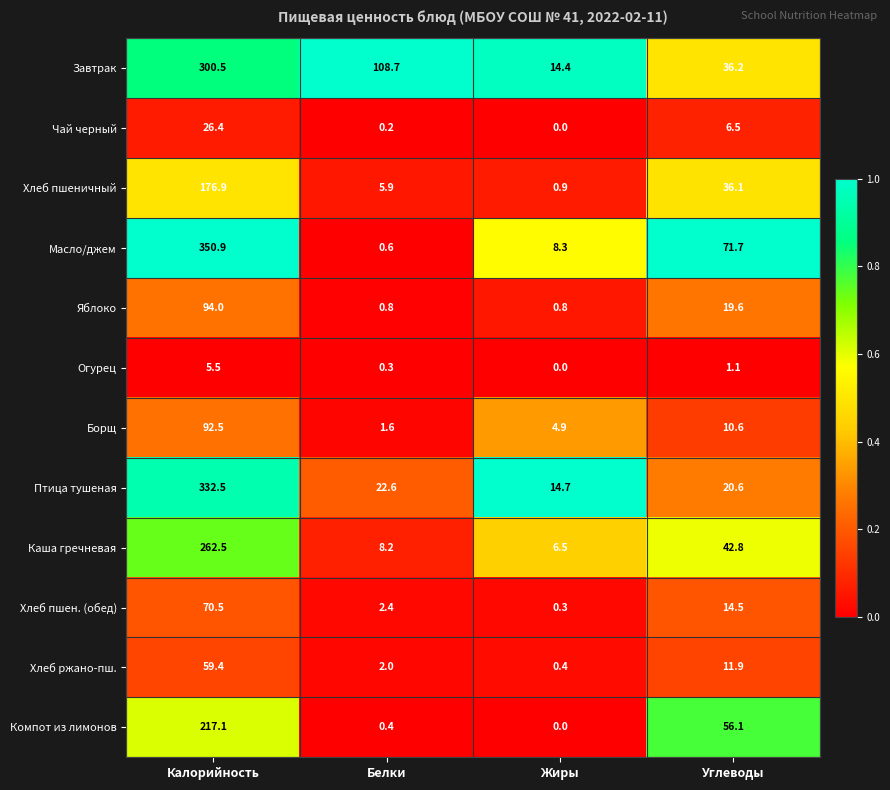

The Яблоко series shows 1.4 at Жиры. True or false?

False